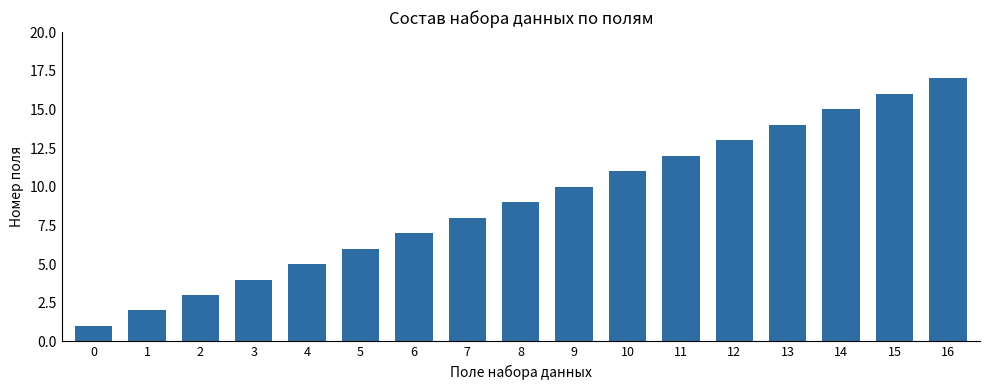

Reading left to right, transcribe all the data shown in this chart.

0=1	1=2	2=3	3=4	4=5	5=6	6=7	7=8	8=9	9=10	10=11	11=12	12=13	13=14	14=15	15=16	16=17